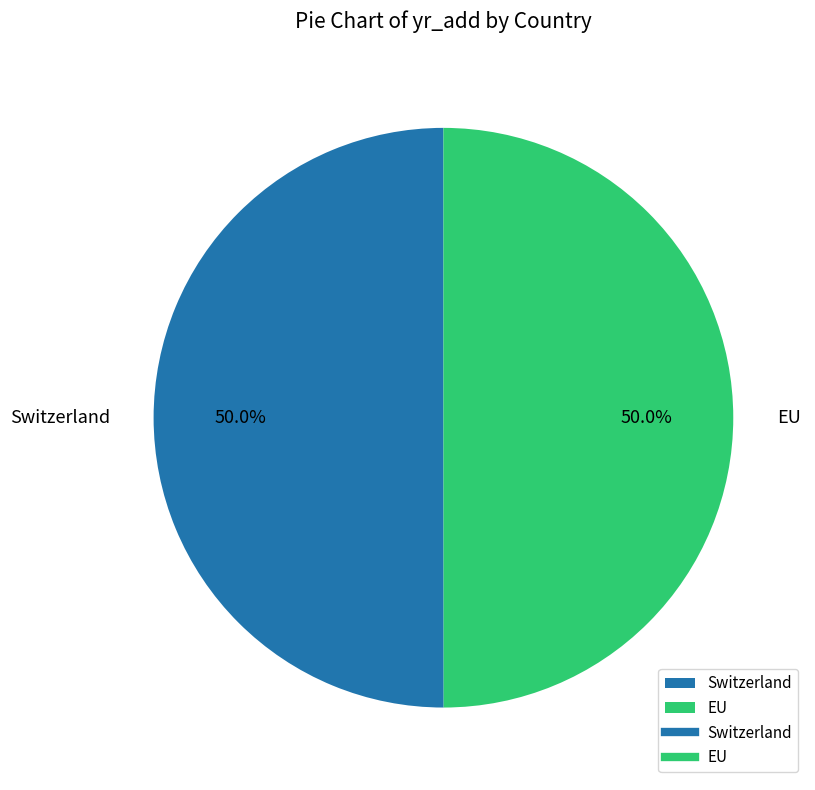

Combined, what portion of the pie is Switzerland and EU?

100.0%